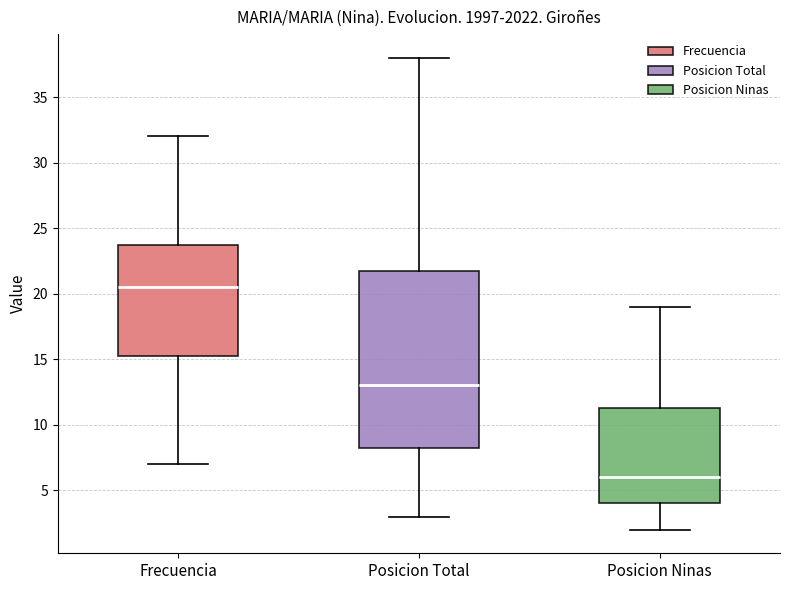

Which box has the highest median line?

Frecuencia